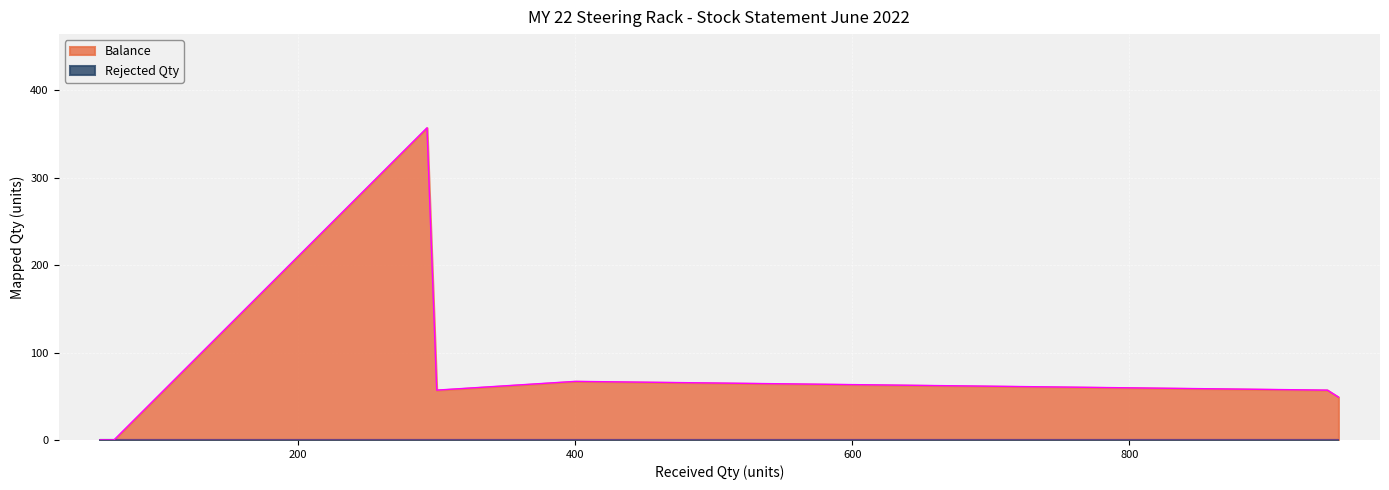

List the series in order of their overall mean, lowest first.

Rejected Qty, Balance